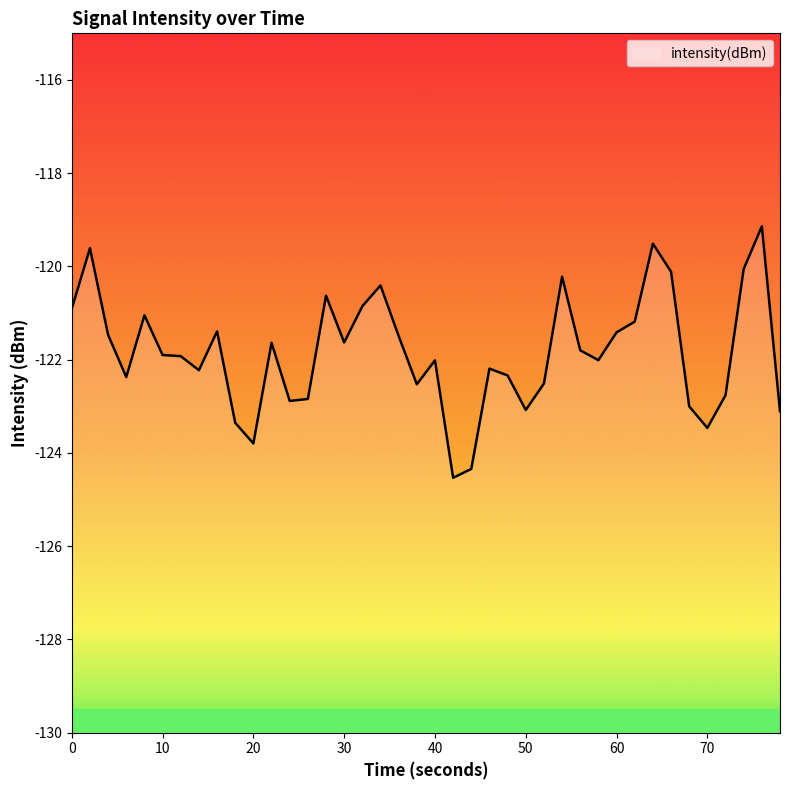

What is the difference between the maximum and minimum values?

5.4